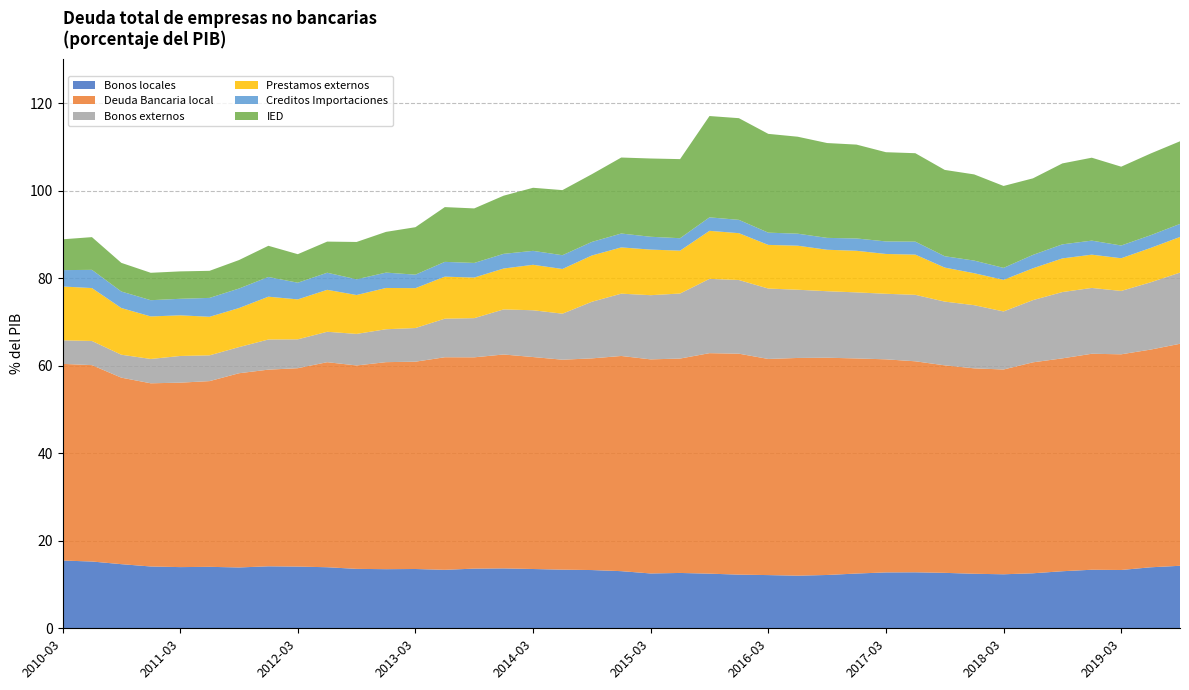

Reading left to right, transcribe all the data shown in this chart.

Bonos locales: 2010-03=15.5	2010-06=15.3	2010-09=14.7	2010-12=14.1	2011-03=14.0	2011-06=14.0	2011-09=13.9	2011-12=14.2	2012-03=14.1	2012-06=14.0	2012-09=13.6	2012-12=13.5	2013-03=13.5	2013-06=13.4	2013-09=13.6	2013-12=13.7	2014-03=13.5	2014-06=13.4	2014-09=13.3	2014-12=13.1	2015-03=12.5	2015-06=12.6	2015-09=12.5	2015-12=12.3	2016-03=12.2	2016-06=12.0	2016-09=12.2	2016-12=12.5	2017-03=12.8	2017-06=12.8	2017-09=12.7	2017-12=12.5	2018-03=12.3	2018-06=12.6	2018-09=13.0	2018-12=13.4	2019-03=13.3	2019-06=13.9	2019-09=14.3
Deuda Bancaria local: 2010-03=44.9	2010-06=44.9	2010-09=42.6	2010-12=41.9	2011-03=42.1	2011-06=42.4	2011-09=44.4	2011-12=44.9	2012-03=45.3	2012-06=46.8	2012-09=46.5	2012-12=47.3	2013-03=47.4	2013-06=48.6	2013-09=48.3	2013-12=48.9	2014-03=48.4	2014-06=48.0	2014-09=48.4	2014-12=49.2	2015-03=48.9	2015-06=49.0	2015-09=50.4	2015-12=50.5	2016-03=49.4	2016-06=49.7	2016-09=49.6	2016-12=49.1	2017-03=48.7	2017-06=48.2	2017-09=47.4	2017-12=46.9	2018-03=46.8	2018-06=48.2	2018-09=48.6	2018-12=49.3	2019-03=49.3	2019-06=49.7	2019-09=50.7
Bonos externos: 2010-03=5.4	2010-06=5.5	2010-09=5.2	2010-12=5.6	2011-03=6.1	2011-06=5.9	2011-09=6.0	2011-12=6.9	2012-03=6.6	2012-06=6.9	2012-09=7.2	2012-12=7.5	2013-03=7.7	2013-06=8.8	2013-09=9.0	2013-12=10.3	2014-03=10.7	2014-06=10.5	2014-09=12.9	2014-12=14.2	2015-03=14.7	2015-06=14.9	2015-09=17.0	2015-12=16.8	2016-03=16.1	2016-06=15.6	2016-09=15.2	2016-12=15.1	2017-03=15.0	2017-06=15.2	2017-09=14.6	2017-12=14.4	2018-03=13.3	2018-06=14.2	2018-09=15.1	2018-12=15.0	2019-03=14.5	2019-06=15.4	2019-09=16.3
Prestamos externos: 2010-03=12.3	2010-06=12.1	2010-09=10.7	2010-12=9.7	2011-03=9.3	2011-06=8.8	2011-09=8.9	2011-12=9.8	2012-03=9.1	2012-06=9.6	2012-09=8.9	2012-12=9.4	2013-03=9.1	2013-06=9.6	2013-09=9.3	2013-12=9.3	2014-03=10.4	2014-06=10.2	2014-09=10.6	2014-12=10.6	2015-03=10.4	2015-06=9.8	2015-09=11.0	2015-12=10.7	2016-03=10.0	2016-06=10.1	2016-09=9.5	2016-12=9.5	2017-03=9.1	2017-06=9.2	2017-09=7.8	2017-12=7.3	2018-03=7.2	2018-06=7.3	2018-09=7.7	2018-12=7.6	2019-03=7.5	2019-06=7.9	2019-09=8.1
Creditos Importaciones: 2010-03=3.7	2010-06=4.2	2010-09=3.8	2010-12=3.7	2011-03=3.8	2011-06=4.3	2011-09=4.5	2011-12=4.5	2012-03=3.8	2012-06=3.9	2012-09=3.6	2012-12=3.5	2013-03=3.1	2013-06=3.4	2013-09=3.3	2013-12=3.4	2014-03=3.2	2014-06=3.1	2014-09=3.1	2014-12=3.2	2015-03=2.9	2015-06=2.8	2015-09=3.1	2015-12=3.0	2016-03=2.8	2016-06=2.7	2016-09=2.7	2016-12=2.8	2017-03=2.9	2017-06=3.0	2017-09=2.6	2017-12=2.9	2018-03=2.7	2018-06=3.1	2018-09=3.2	2018-12=3.2	2019-03=2.9	2019-06=2.9	2019-09=3.0
IED: 2010-03=7.0	2010-06=7.5	2010-09=6.5	2010-12=6.3	2011-03=6.3	2011-06=6.2	2011-09=6.5	2011-12=7.1	2012-03=6.5	2012-06=7.1	2012-09=8.5	2012-12=9.3	2013-03=10.8	2013-06=12.5	2013-09=12.5	2013-12=13.3	2014-03=14.4	2014-06=14.9	2014-09=15.5	2014-12=17.4	2015-03=17.9	2015-06=18.1	2015-09=23.1	2015-12=23.2	2016-03=22.6	2016-06=22.2	2016-09=21.7	2016-12=21.4	2017-03=20.4	2017-06=20.2	2017-09=19.7	2017-12=19.7	2018-03=18.7	2018-06=17.5	2018-09=18.5	2018-12=18.9	2019-03=18.0	2019-06=18.7	2019-09=18.9